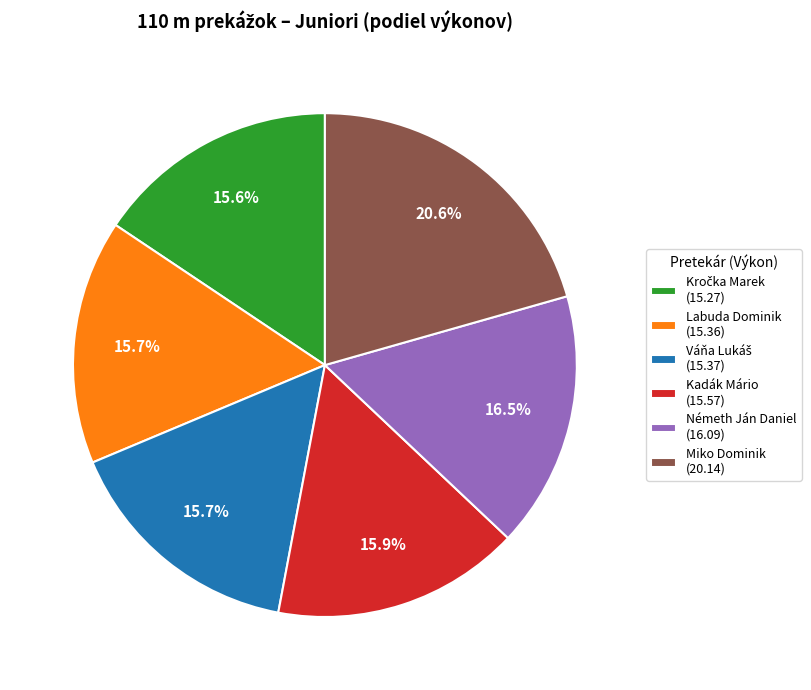

Which slice is the largest?

Miko Dominik